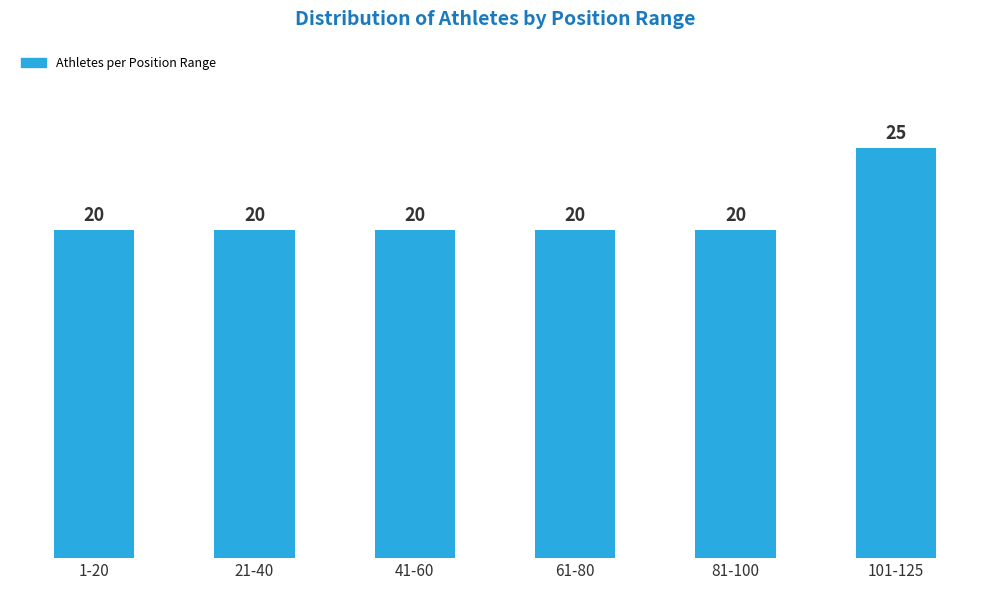

Reading left to right, what are all the values shown in this chart?

1-20=20	21-40=20	41-60=20	61-80=20	81-100=20	101-125=25